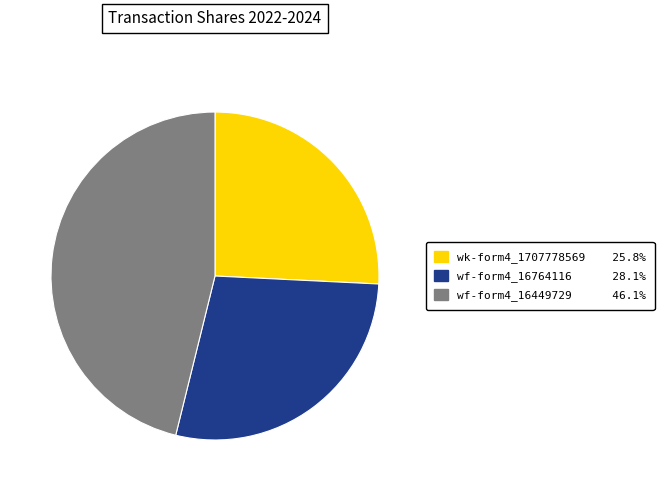

Is there a majority slice in this chart?

No